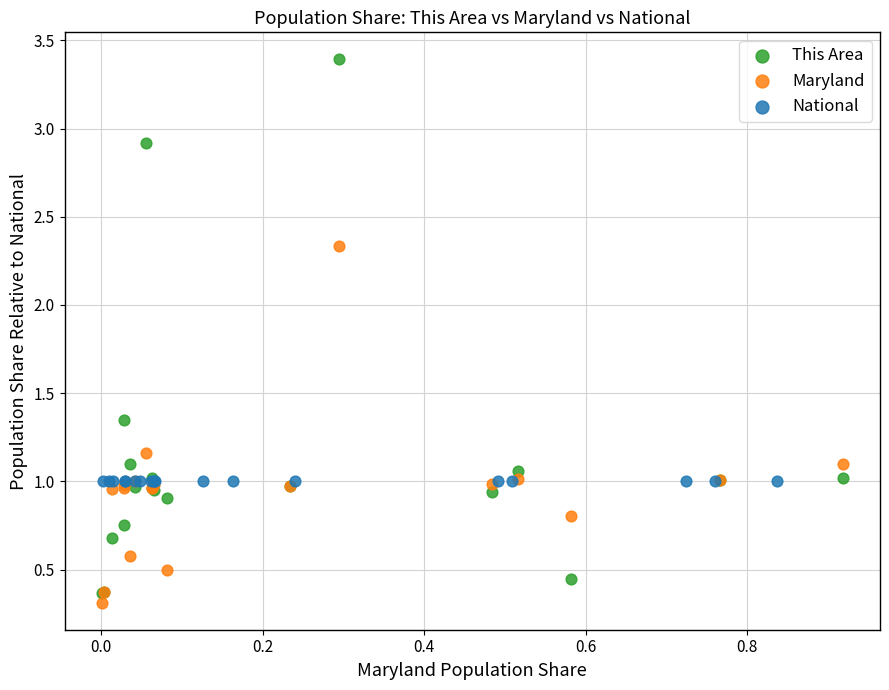

Which series contains the lowest Y value?

Maryland